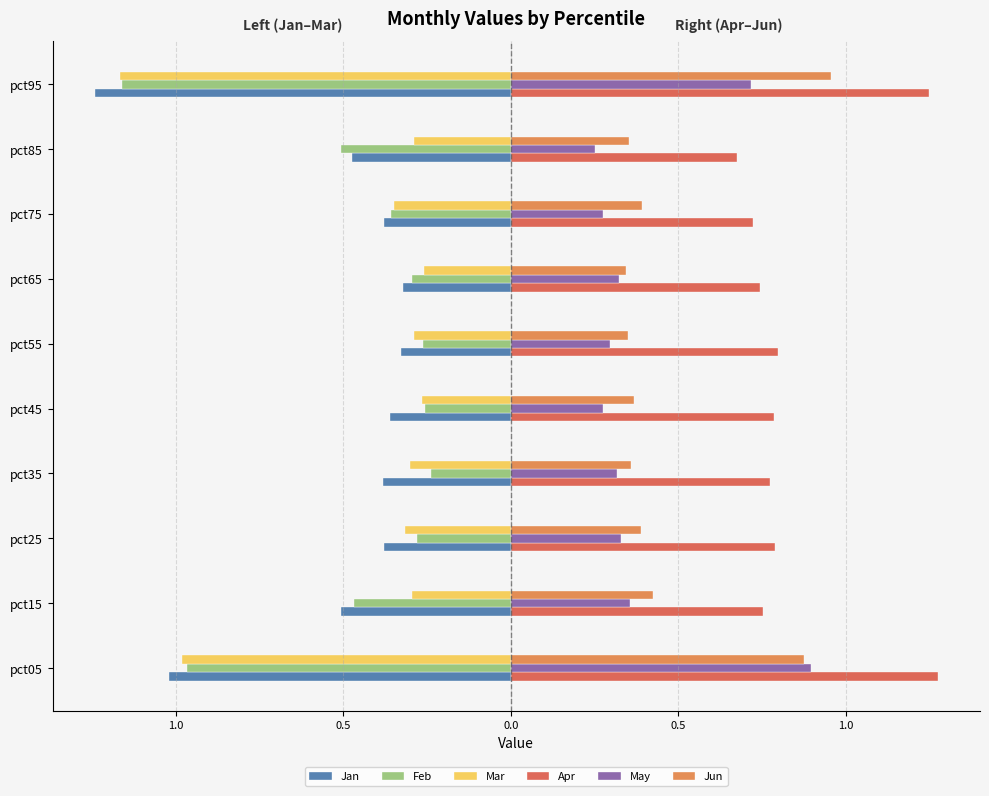

What are all the series names shown in the legend?

Jan, Feb, Mar, Apr, May, Jun